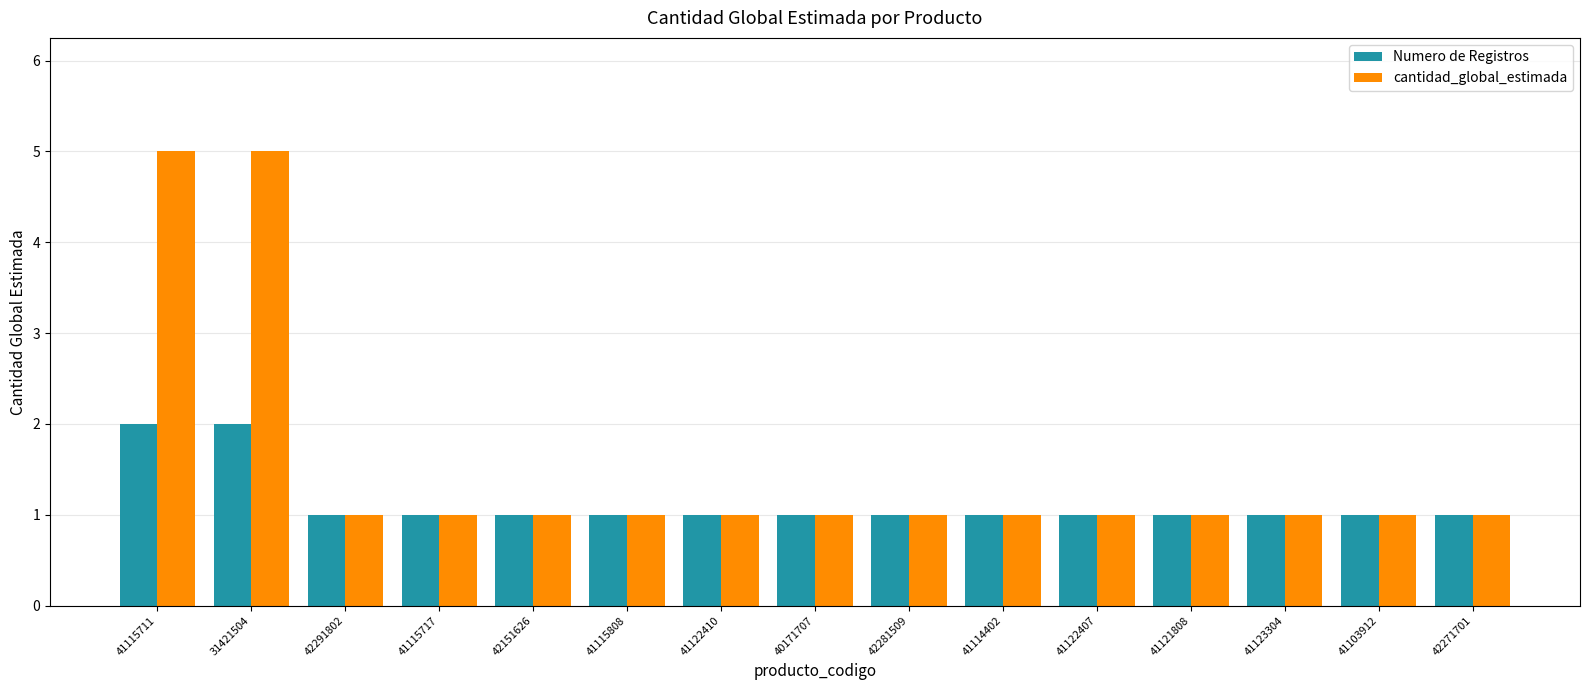

What is the label of the 5th bar from the right?

41122407